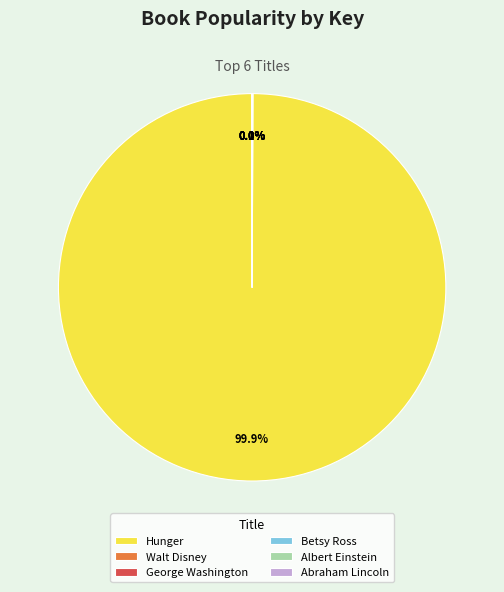

What is the largest slice in the pie chart?

Hunger